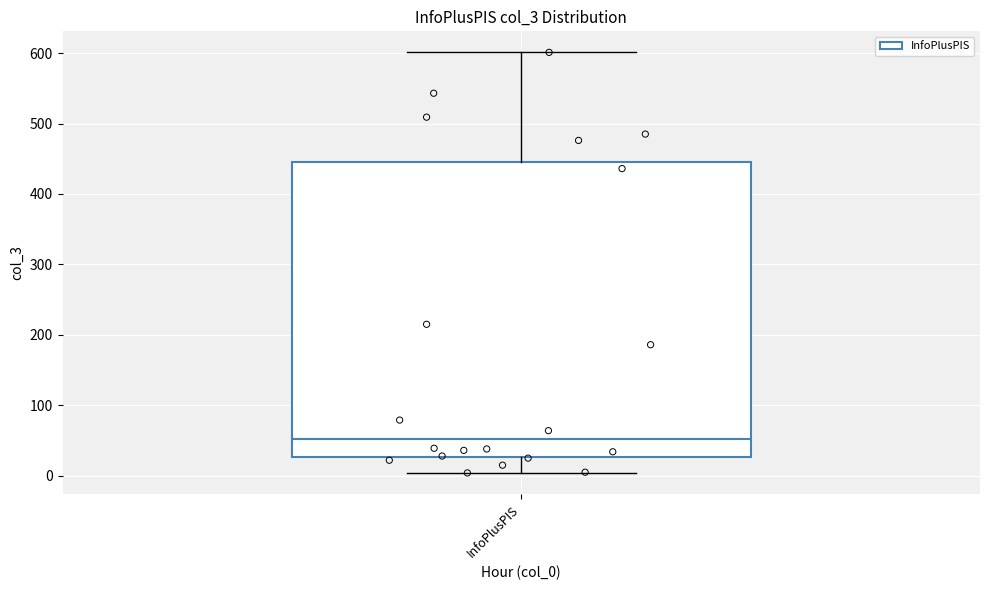

Read this box plot against the y-axis: the position of the median line, the range covered by the box, and the ends of both whiskers. The values are not printed on the chart, so give them approximately, as read against the axis.

median 50, box 30 to 450, whiskers 0 to 600